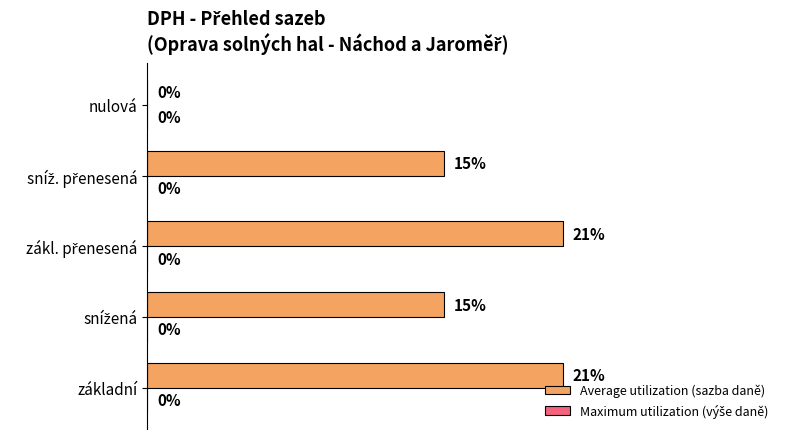

Are the bars horizontal?

Yes